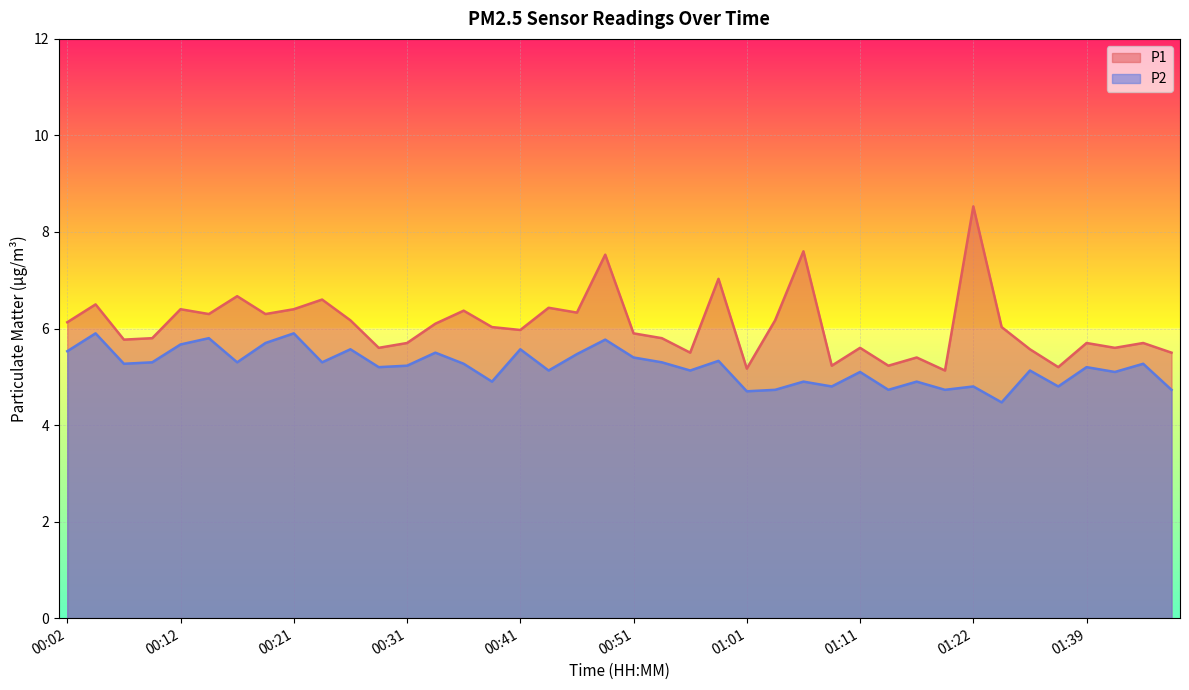

What are all the series names shown in the legend?

P1, P2